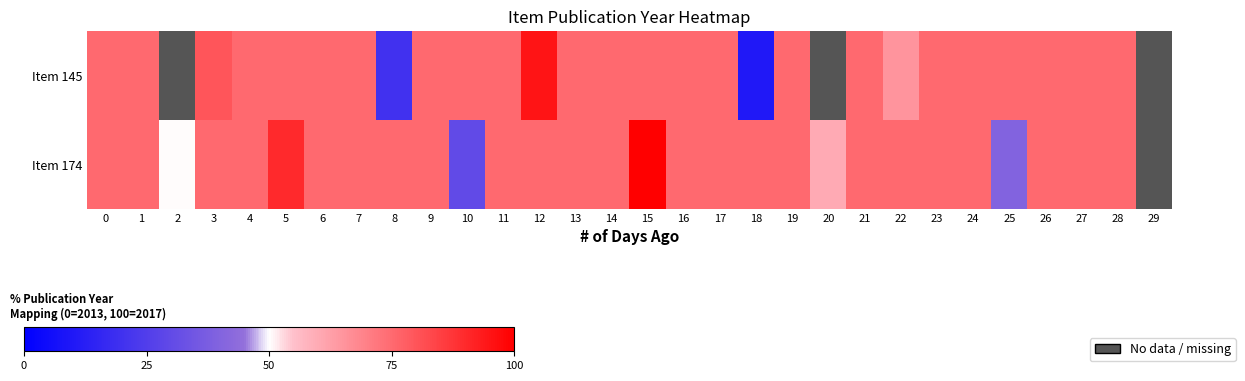

Which series has the widest spread of values?

Item 145